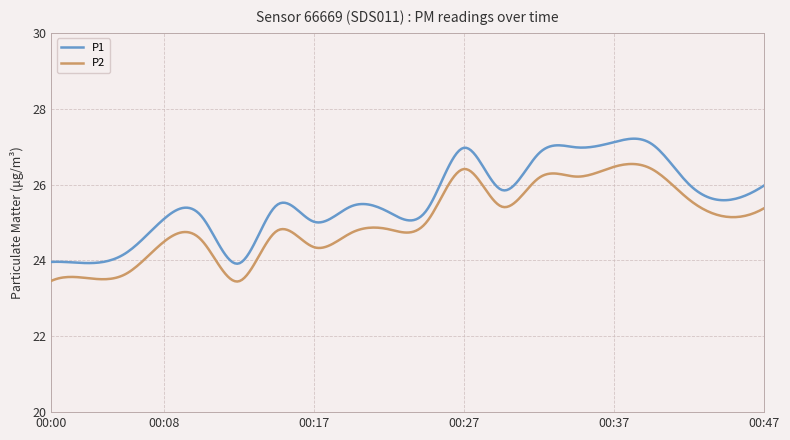

What is the lowest value of the P1 series?

23.9